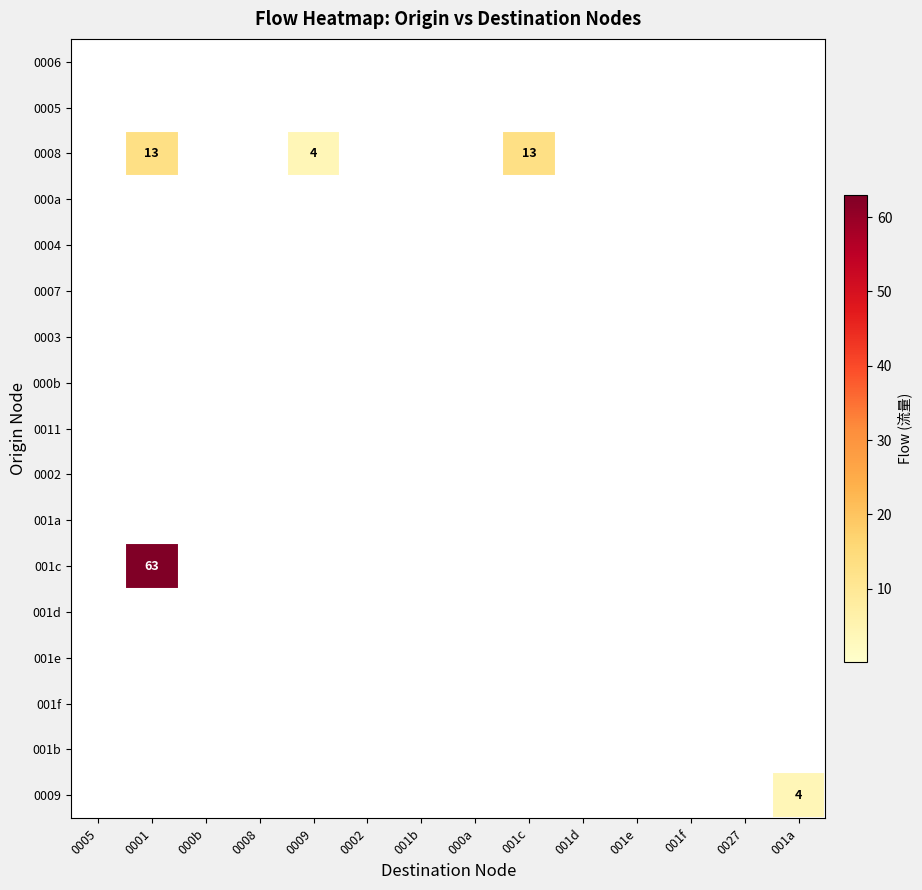

True or false: 001b has a value of 0 at 001d.

True